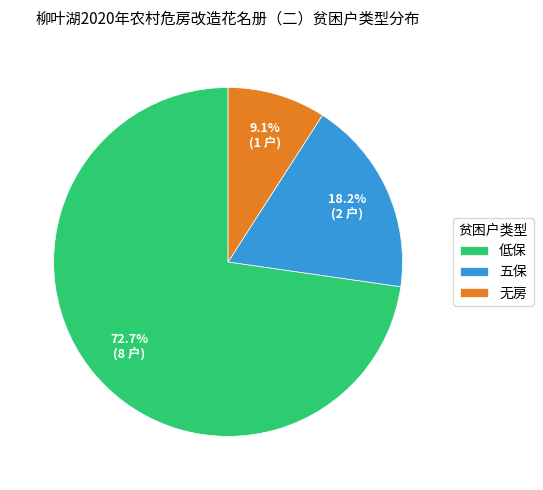

Is it true that 无房 is 3% of the pie?

False